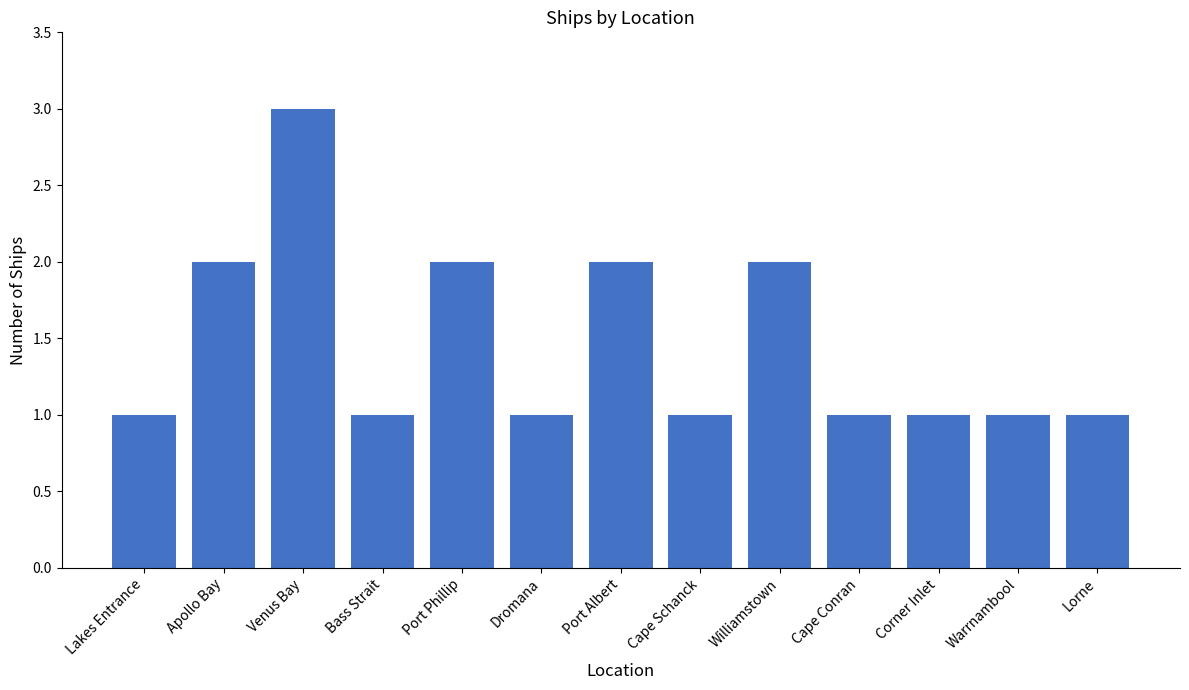

What is the greatest value displayed?

3